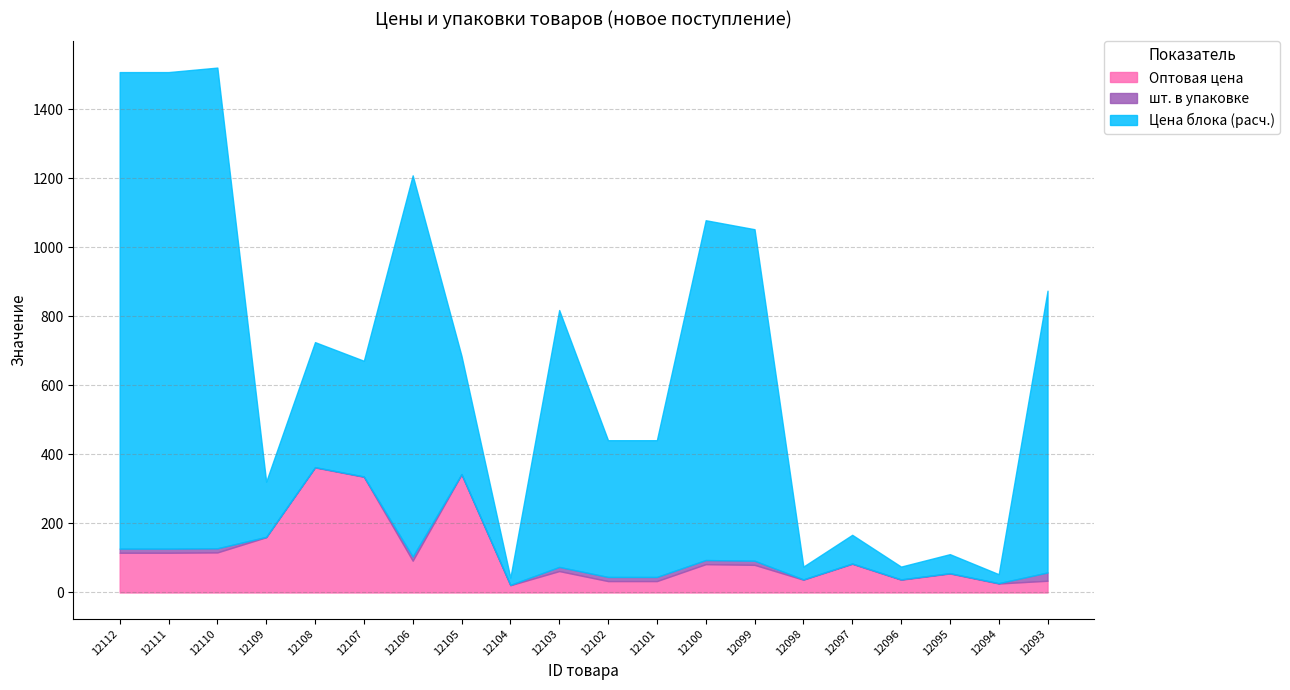

What is the maximum value shown in the chart?

1392